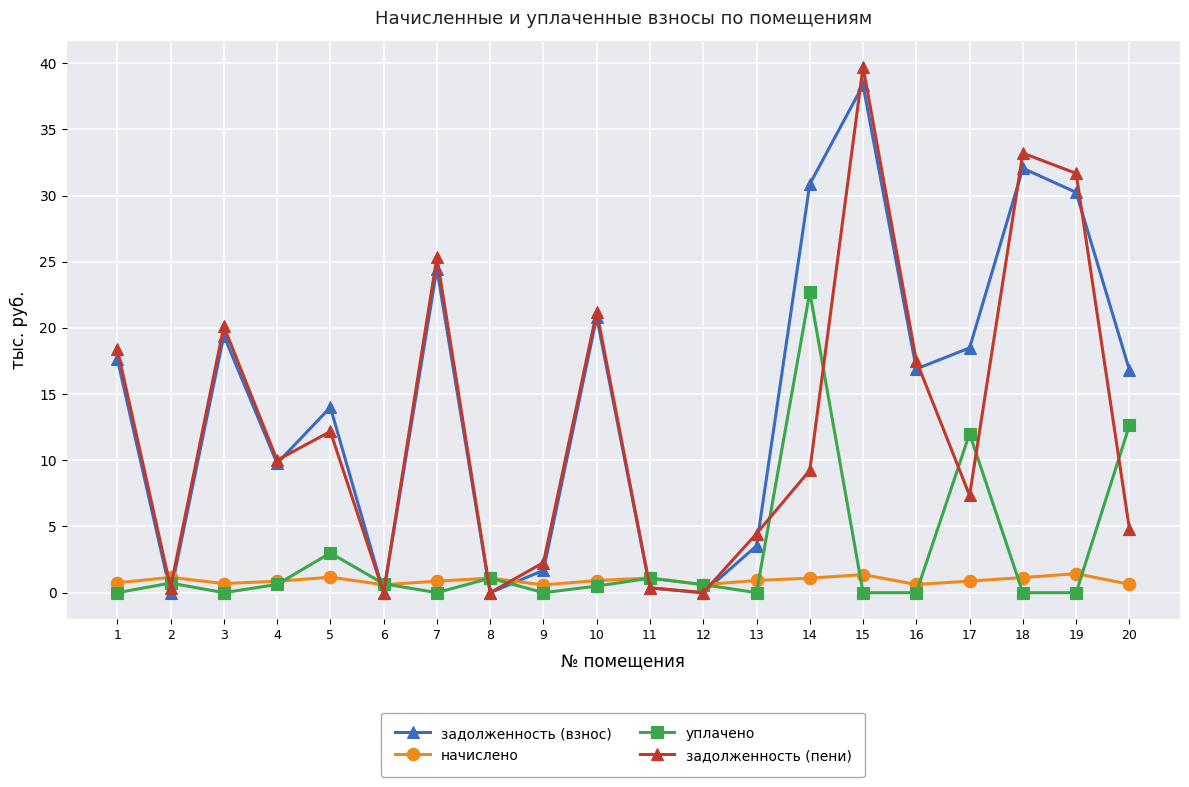

Rank the series by their maximum value, from highest to lowest.

задолженность (пени), задолженность (взнос), уплачено, начислено